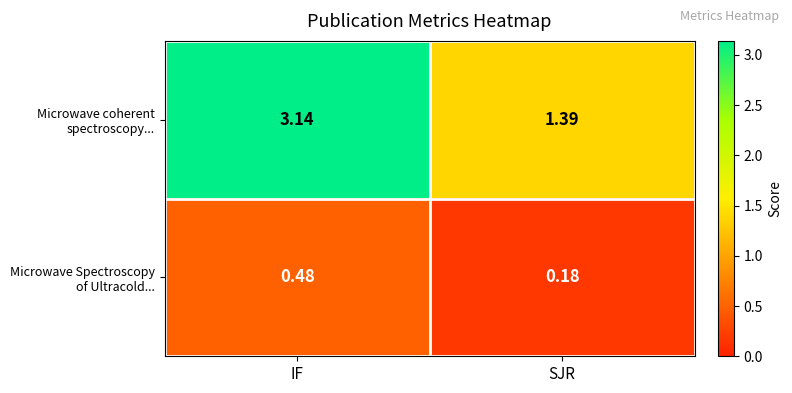

Which category has the lowest value across all series?

SJR